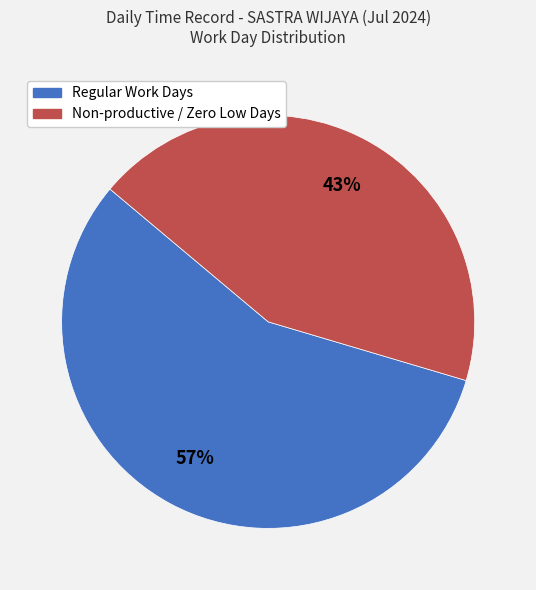

Is there any slice that represents more than half of the pie?

Yes